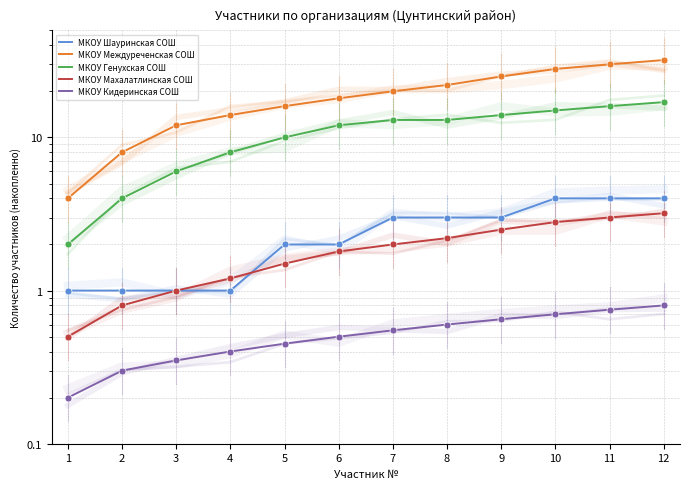

What are all the series names shown in the legend?

МКОУ Шауринская СОШ, МКОУ Междуреченская СОШ, МКОУ Генухская СОШ, МКОУ Махалатлинская СОШ, МКОУ Кидеринская СОШ